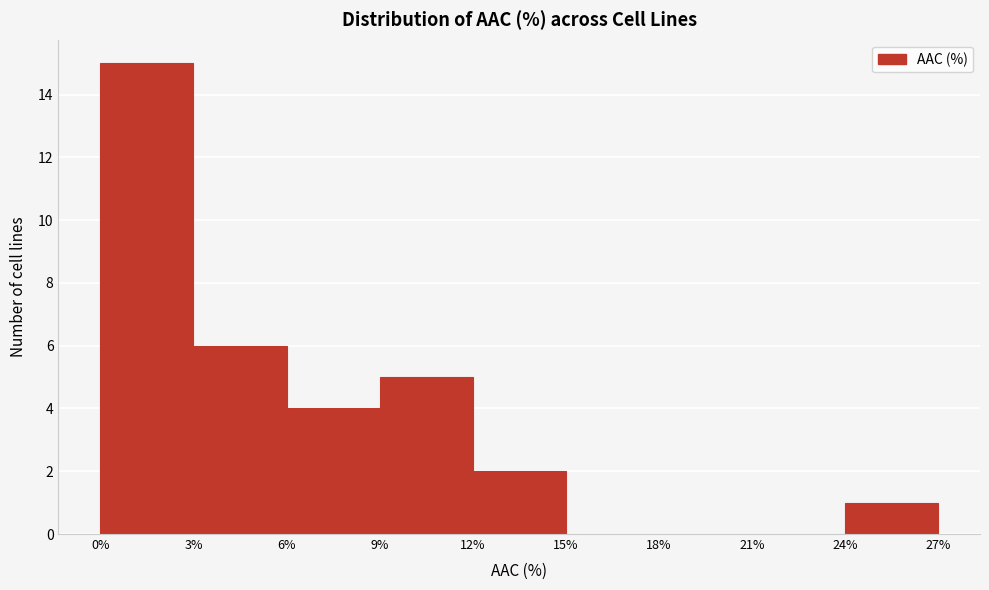

Reading left to right, transcribe this chart: for each bar, give the range it covers on the x-axis and its height. The values are not printed on the chart, so give them approximately, as read against the axis.

0% to 3%: 15
3% to 6%: 6
6% to 9%: 4
9% to 12%: 5
12% to 15%: 2
15% to 18%: 0
18% to 21%: 0
21% to 24%: 0
24% to 27%: 1